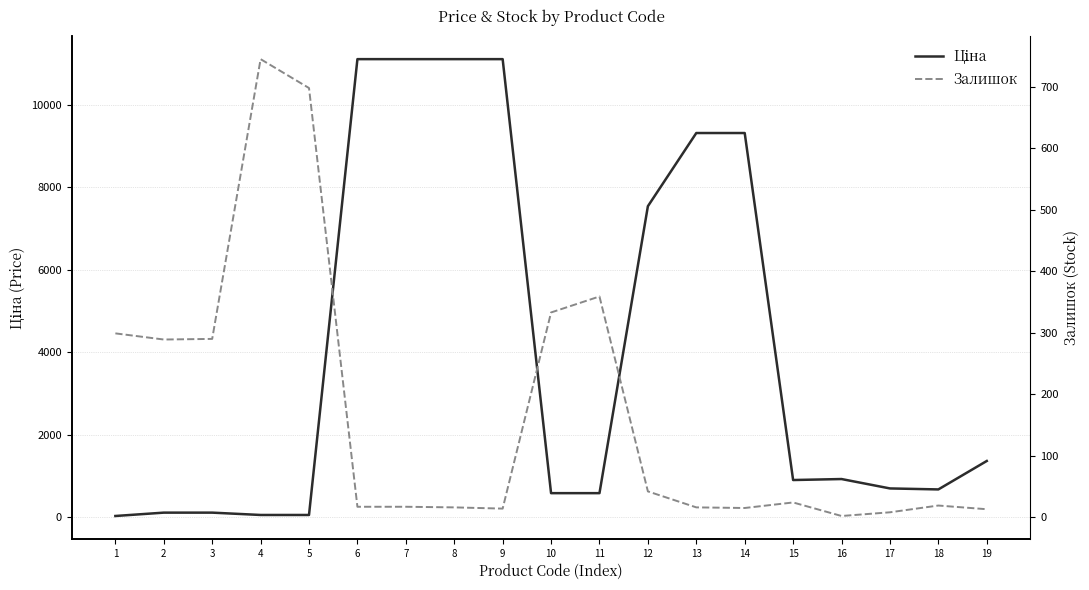

How many times do Ціна and Залишок cross each other?

1